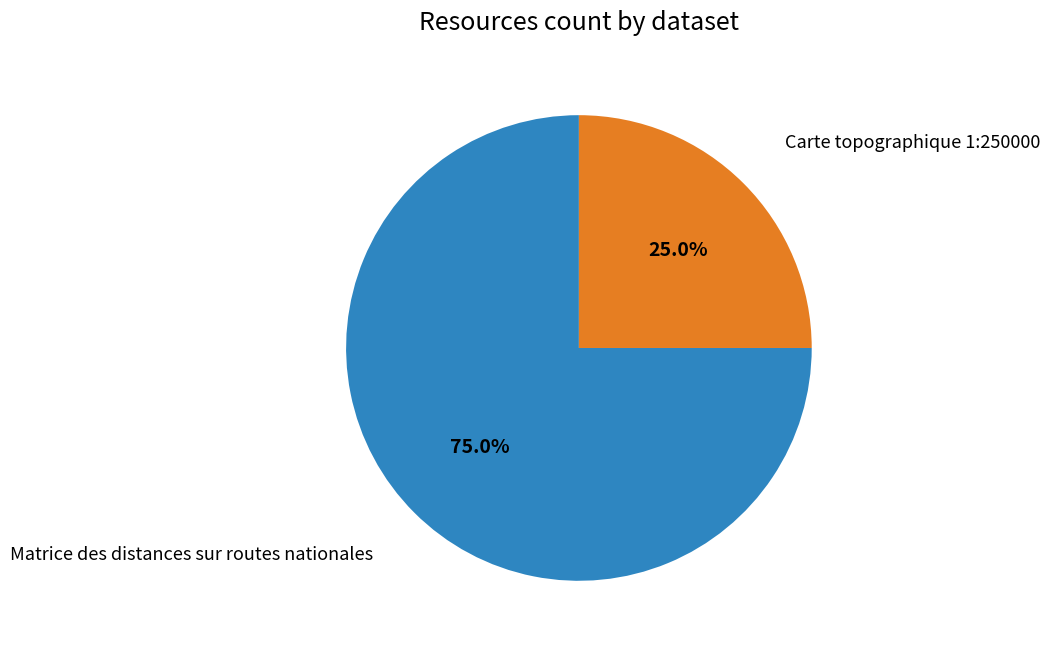

Count the number of slices in the pie.

2